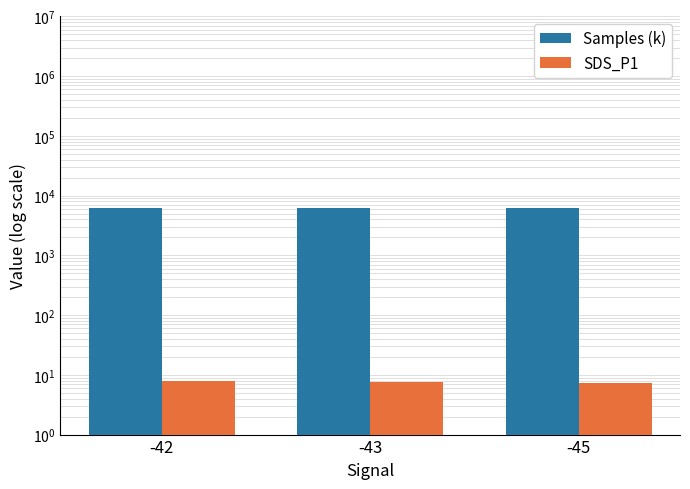

How many distinct data groups are displayed?

2